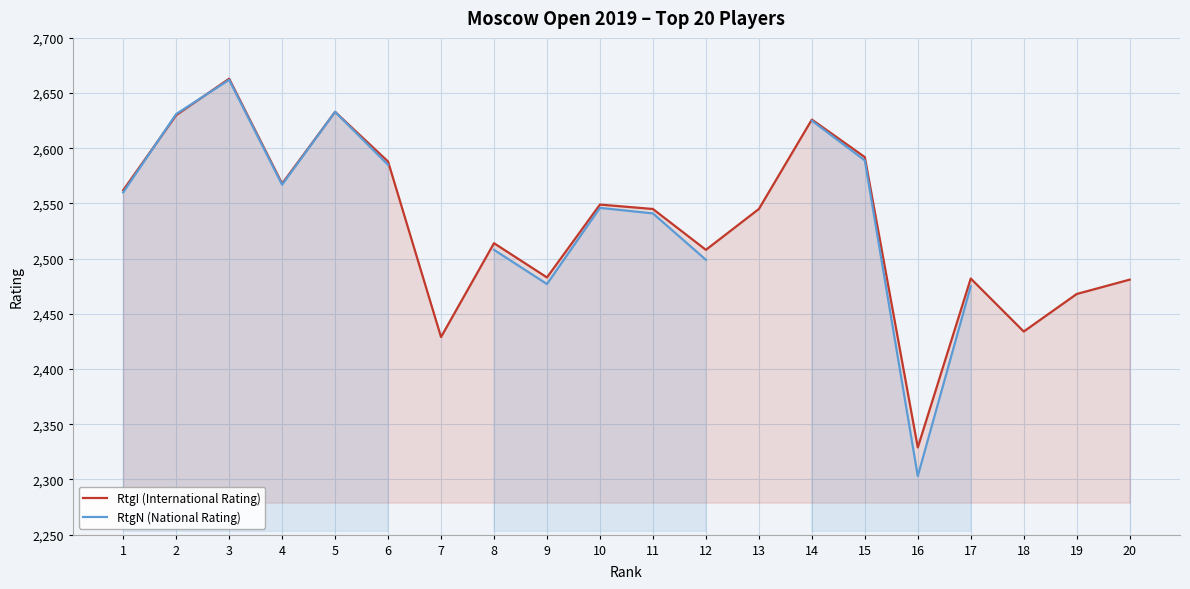

What is the value of the RtgN (National Rating) point at the 6th from the left?

2585.0